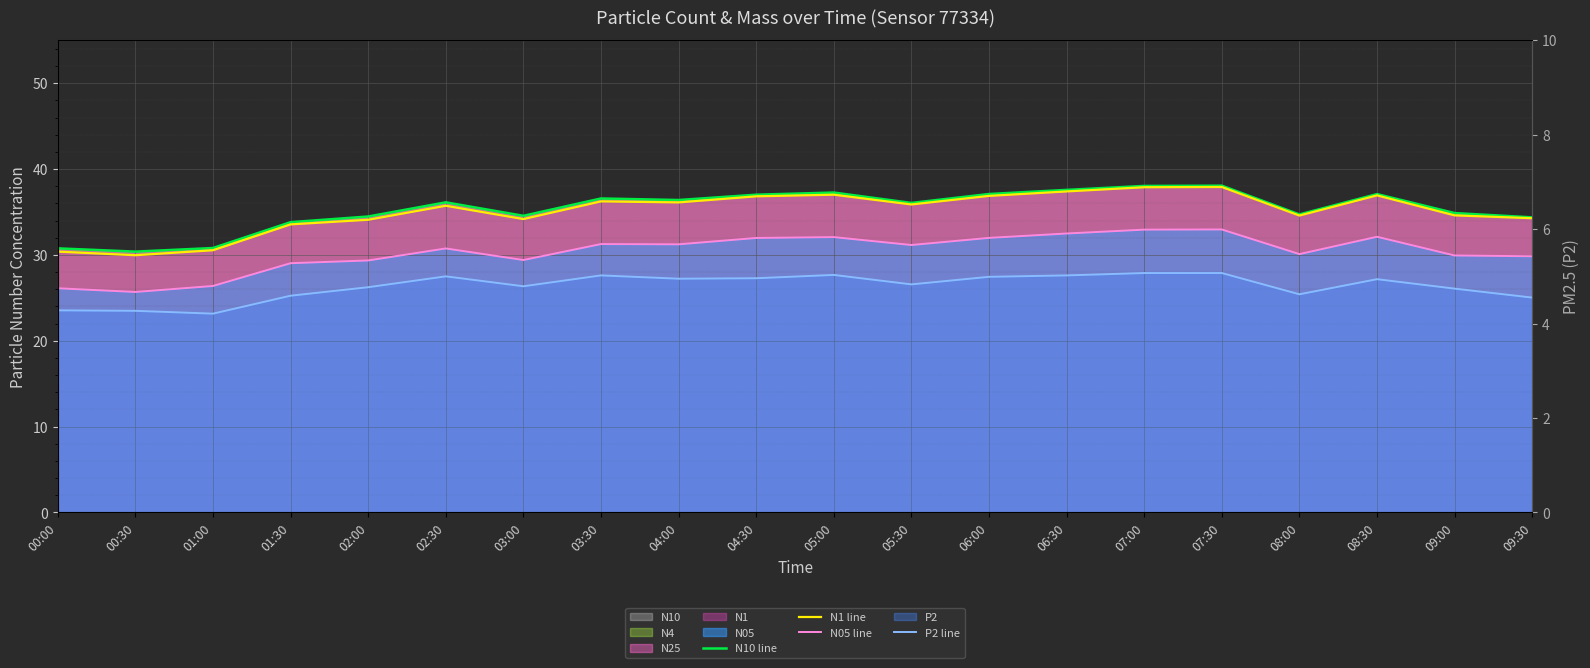

Where does the N05 line series first go above 31?

03:30